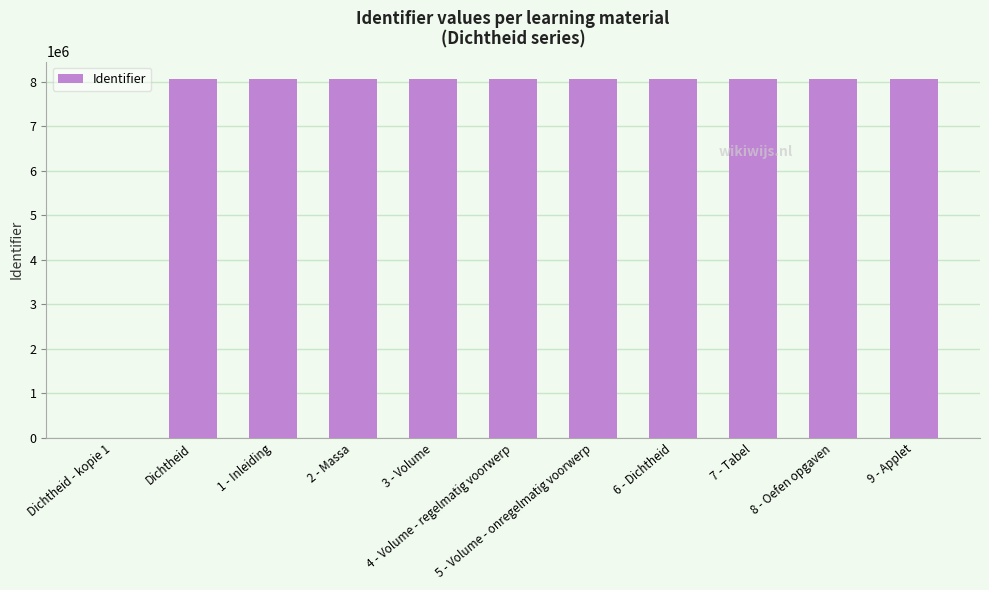

List the labels in order of value, smallest first.

Dichtheid - kopie 1, Dichtheid, 1 - Inleiding, 2 - Massa, 3 - Volume, 4 - Volume - regelmatig voorwerp, 5 - Volume - onregelmatig voorwerp, 6 - Dichtheid, 7 - Tabel, 8 - Oefen opgaven, 9 - Applet